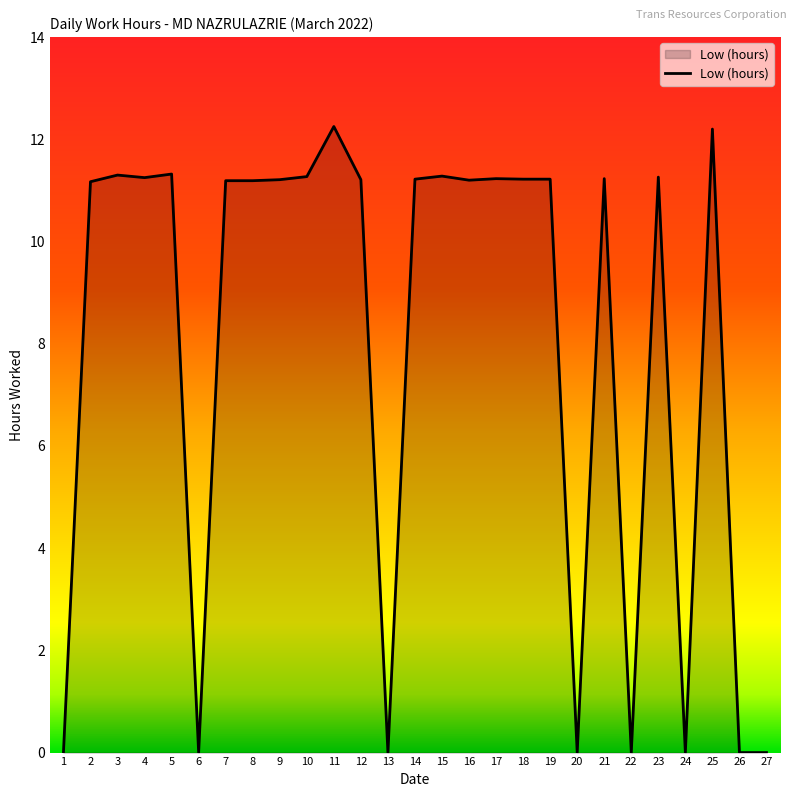

What is the change in value from 6 to 9?

+11.2